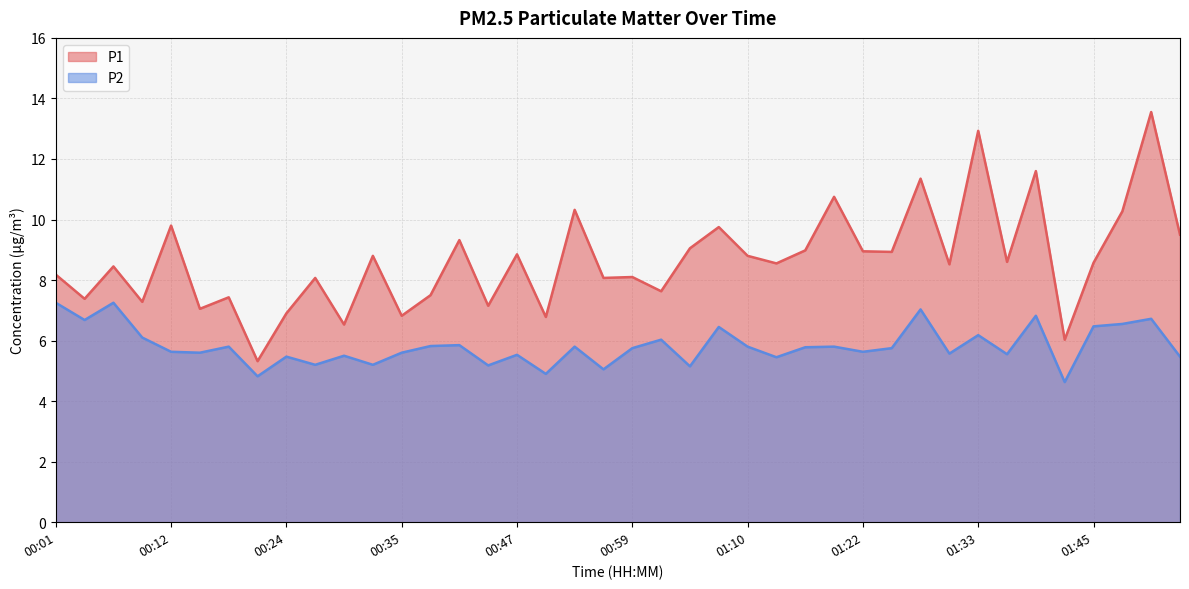

What is the difference between the second highest and minimum values in the P1 series?

7.6